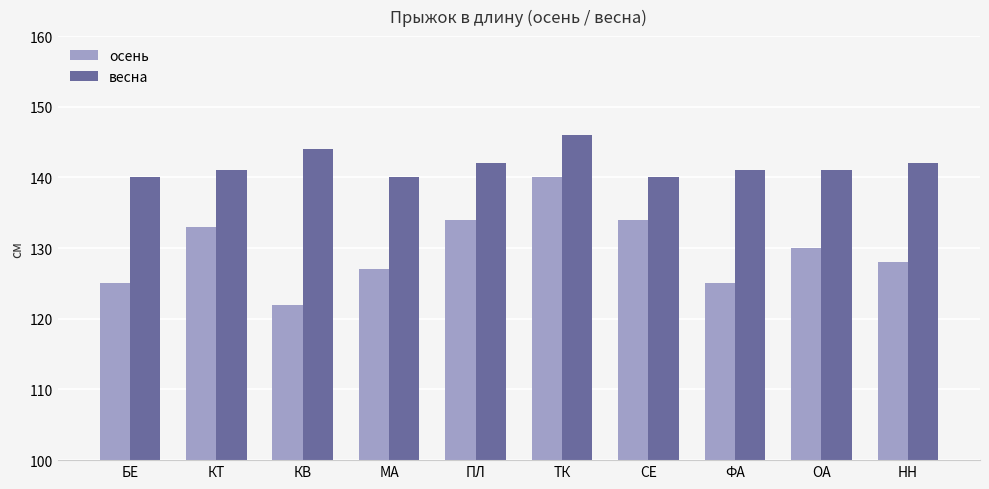

What is the label of the 4th bar from the left?

МА